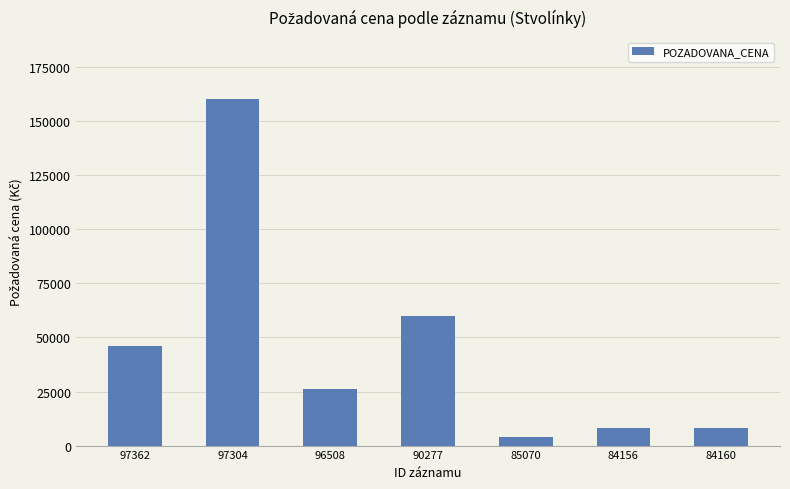

Does the chart contain any negative values?

No